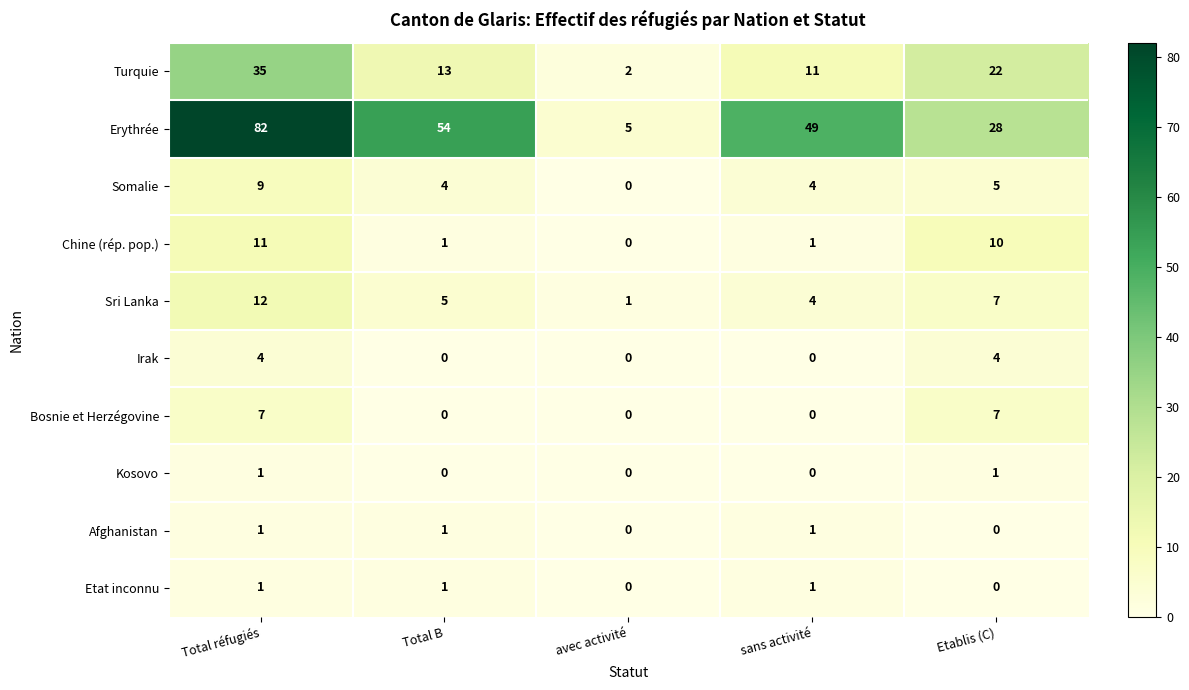

What is the total value across all series at sans activité?

71